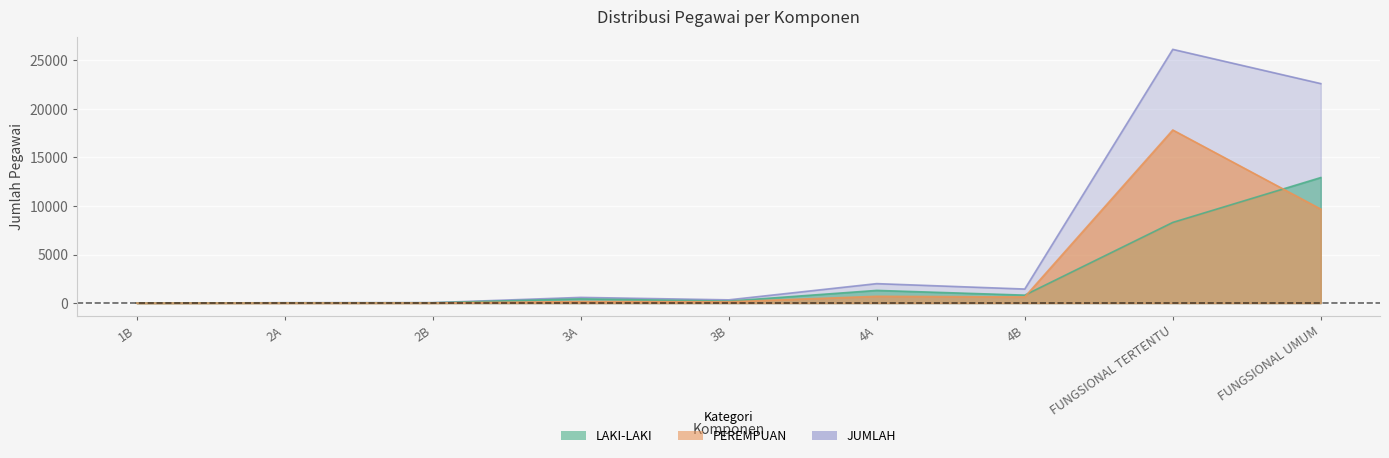

True or false: LAKI-LAKI and JUMLAH cross at least once.

False